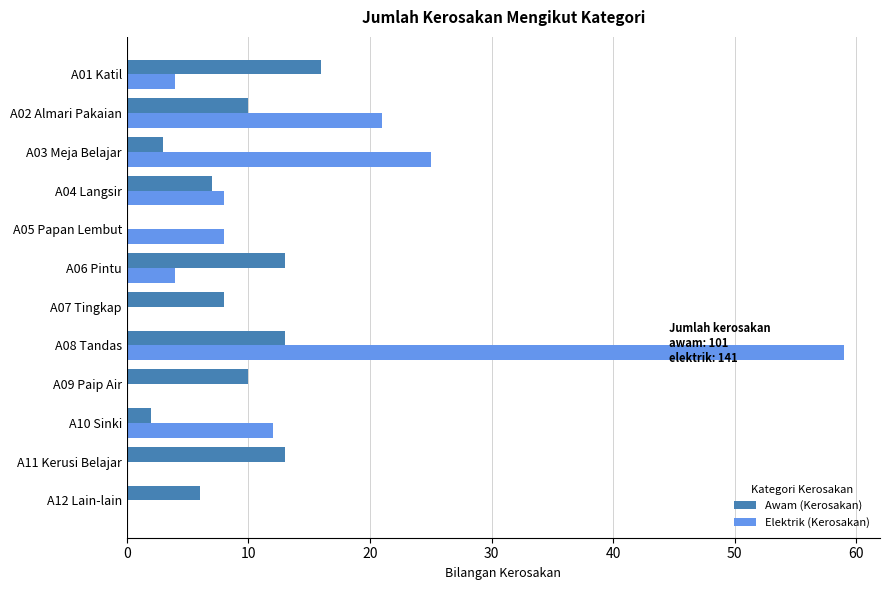

Count the number of data series in this chart.

2